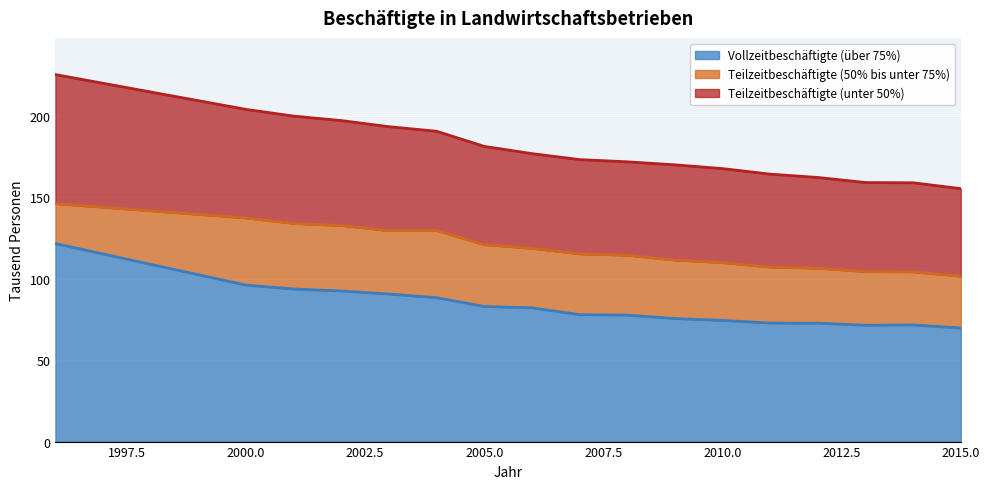

What is the difference between the Vollzeitbeschäftigte (über 75%) values at 2014 and 2008?

6.0